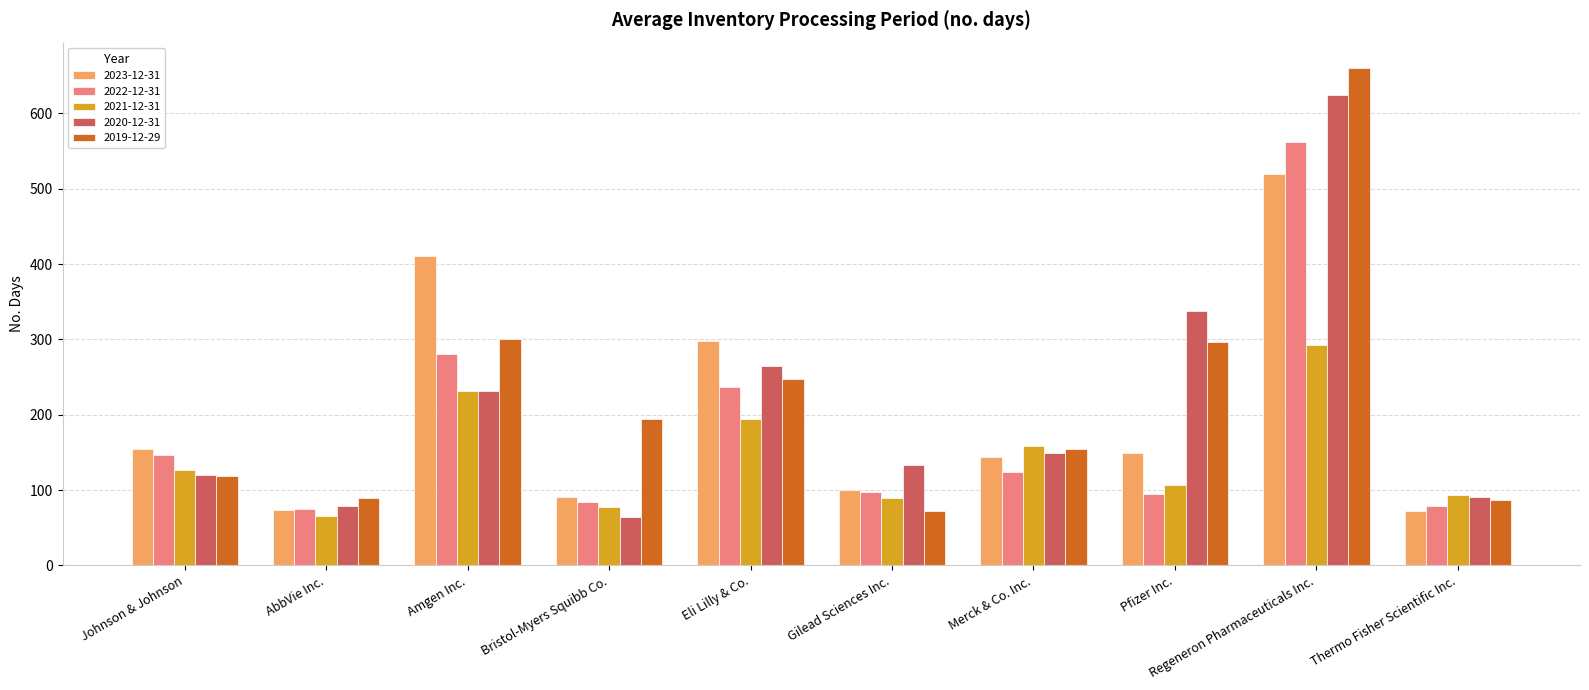

What are all the series names shown in the legend?

2023-12-31, 2022-12-31, 2021-12-31, 2020-12-31, 2019-12-29